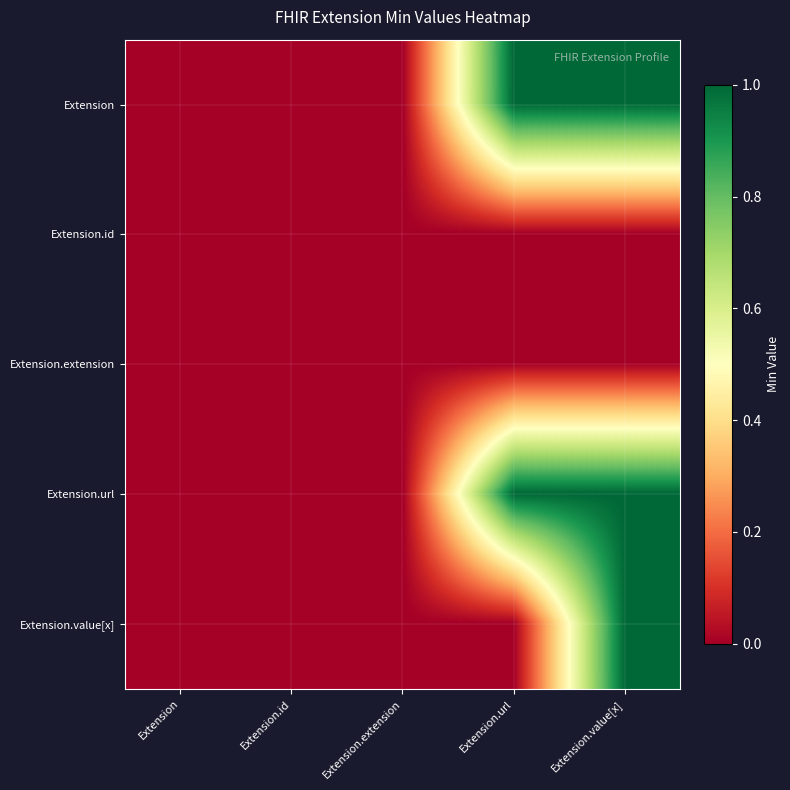

Which series has the widest spread of values?

Extension